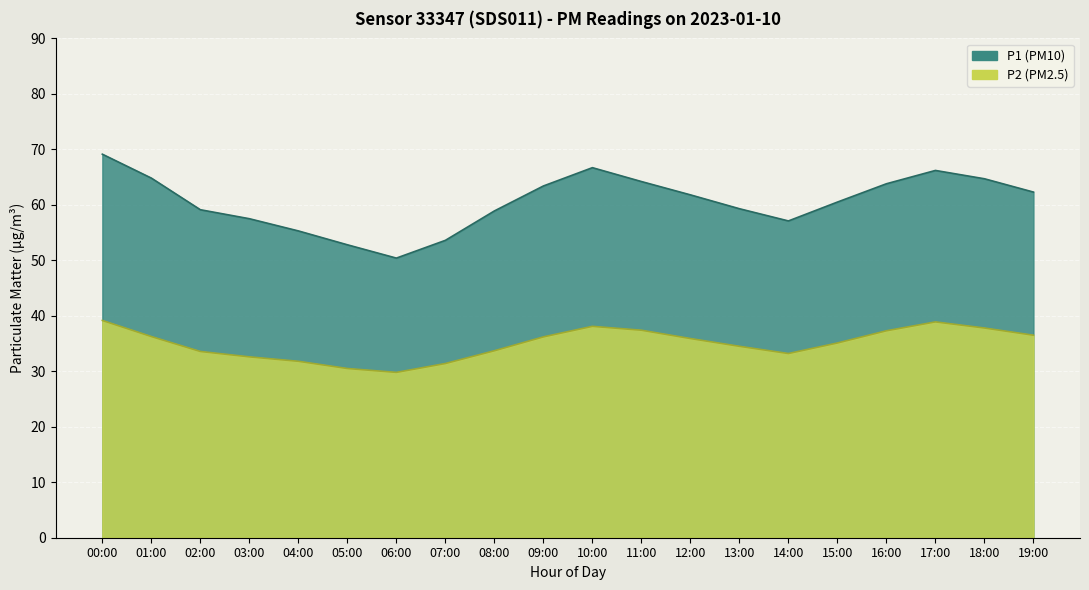

List the series in order of their overall mean, lowest first.

P2, P1